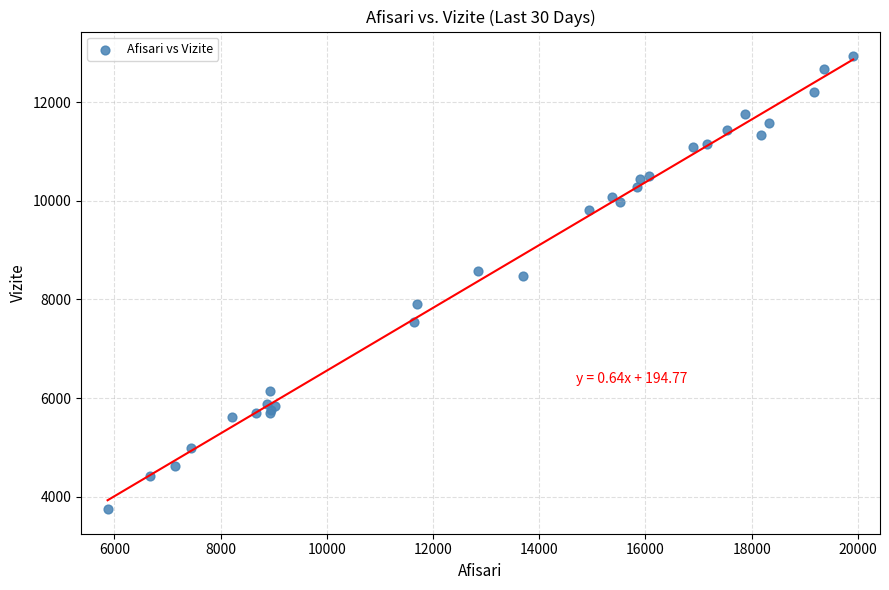

What Y value in the scatter plot is closest to 8340?

8473